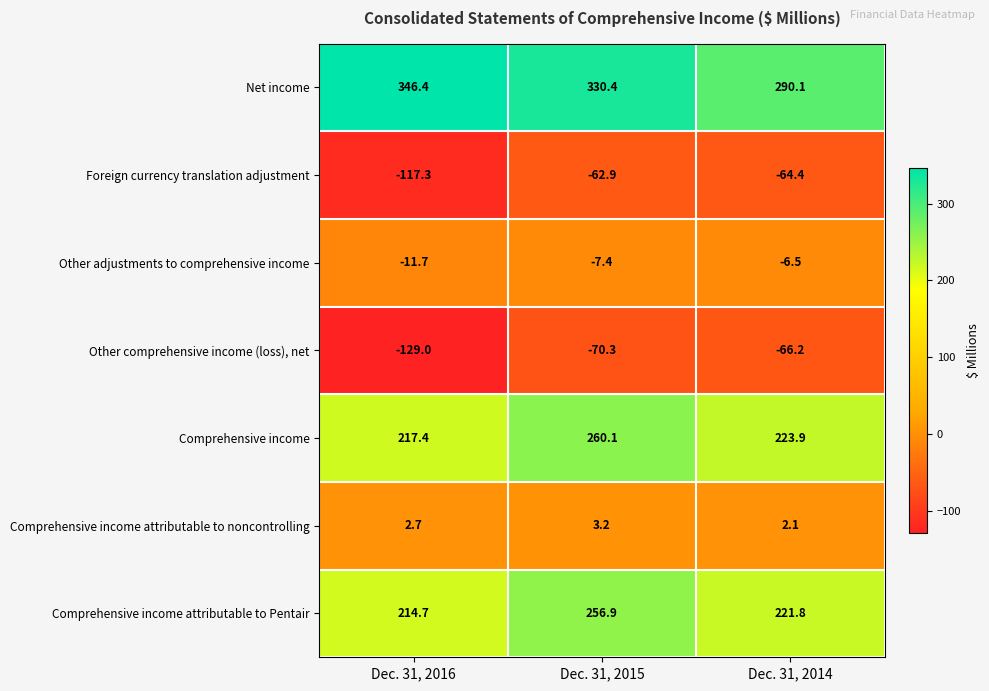

List the series in order of their peak value, highest first.

Net income, Comprehensive income, Comprehensive income attributable to Pentair, Comprehensive income attributable to noncontrolling, Other adjustments to comprehensive income, Foreign currency translation adjustment, Other comprehensive income (loss), net